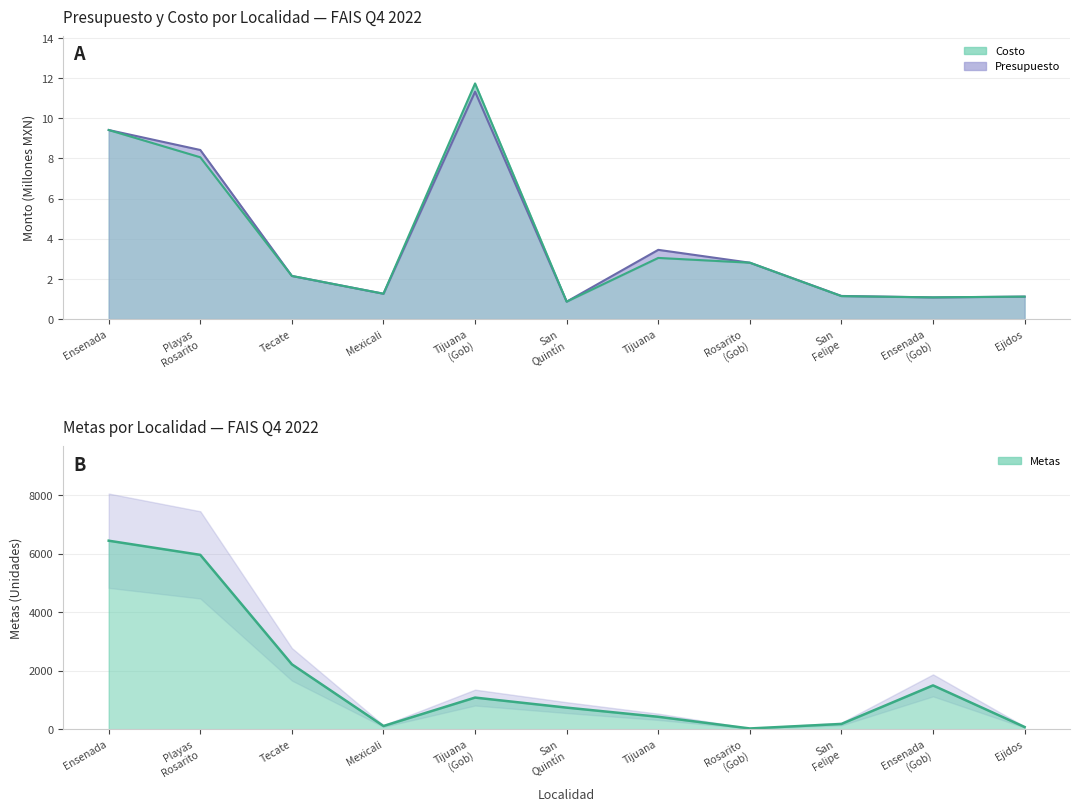

What is the total value across all series at Playas Rosarito?

5976.8